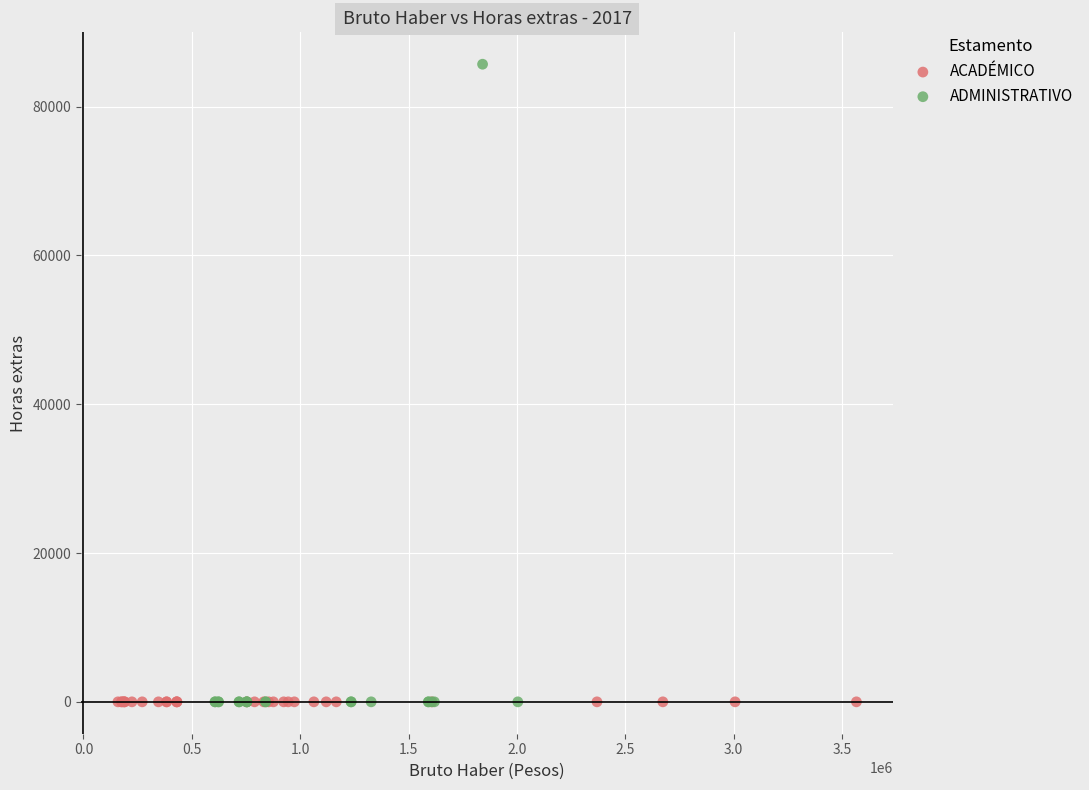

Which series contains the highest Y value?

ADMINISTRATIVO